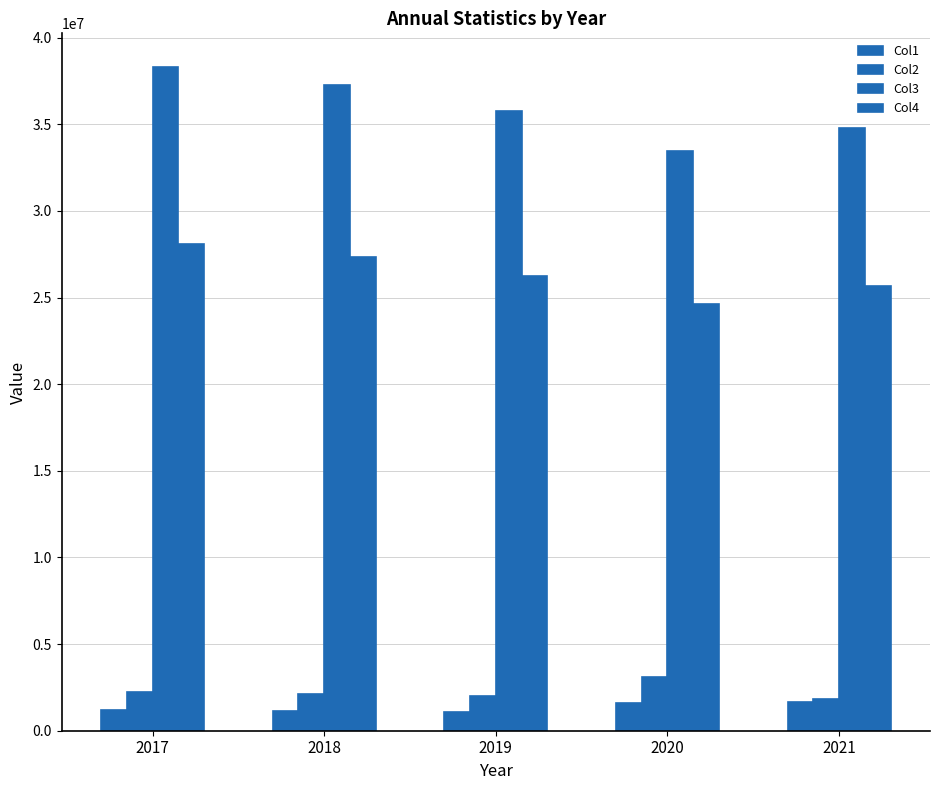

At how many categories does at least one series exceed 12586239?

5